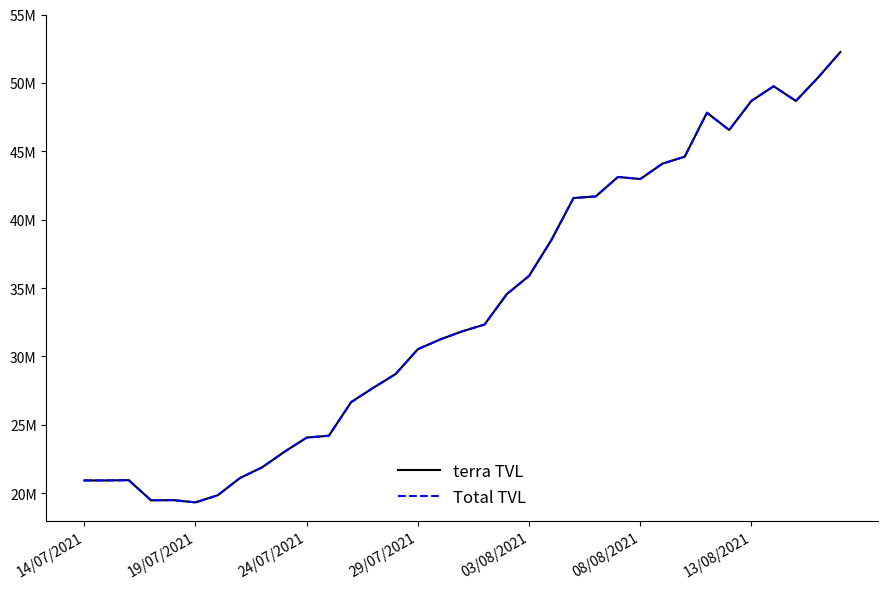

Does the chart have visible grid lines?

No